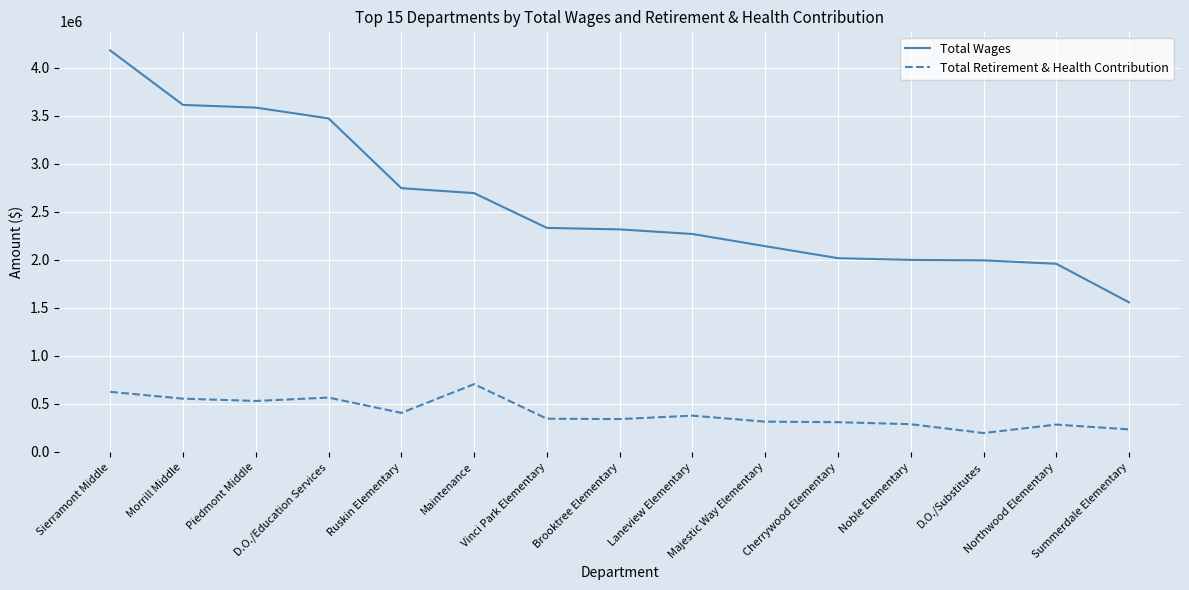

What are all the series names shown in the legend?

Total Wages, Total Retirement & Health Contribution